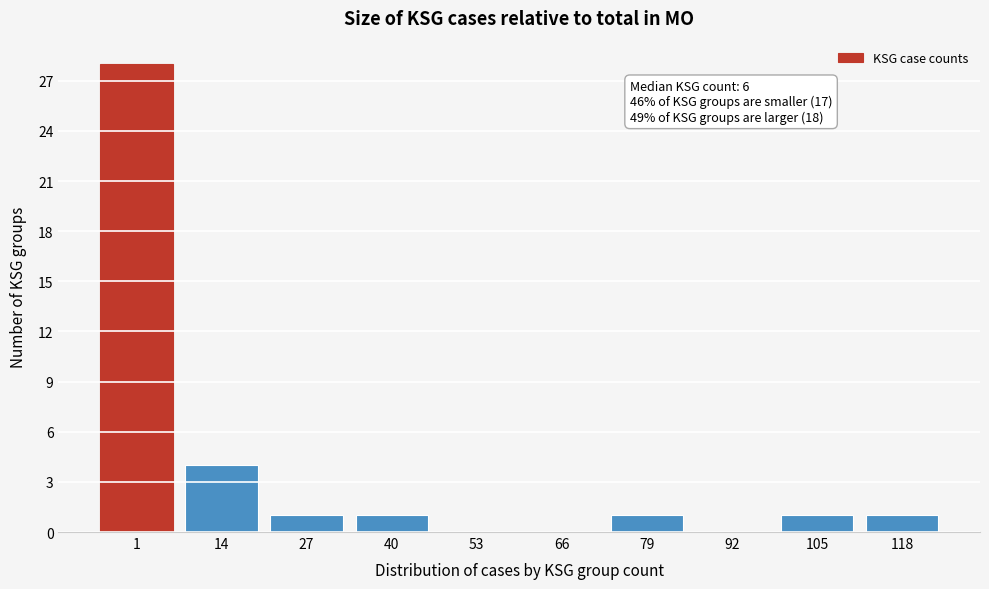

Reading right to left, extract all data points from this chart.

118=1	105=1	92=0	79=1	66=0	53=0	40=1	27=1	14=4	1=28